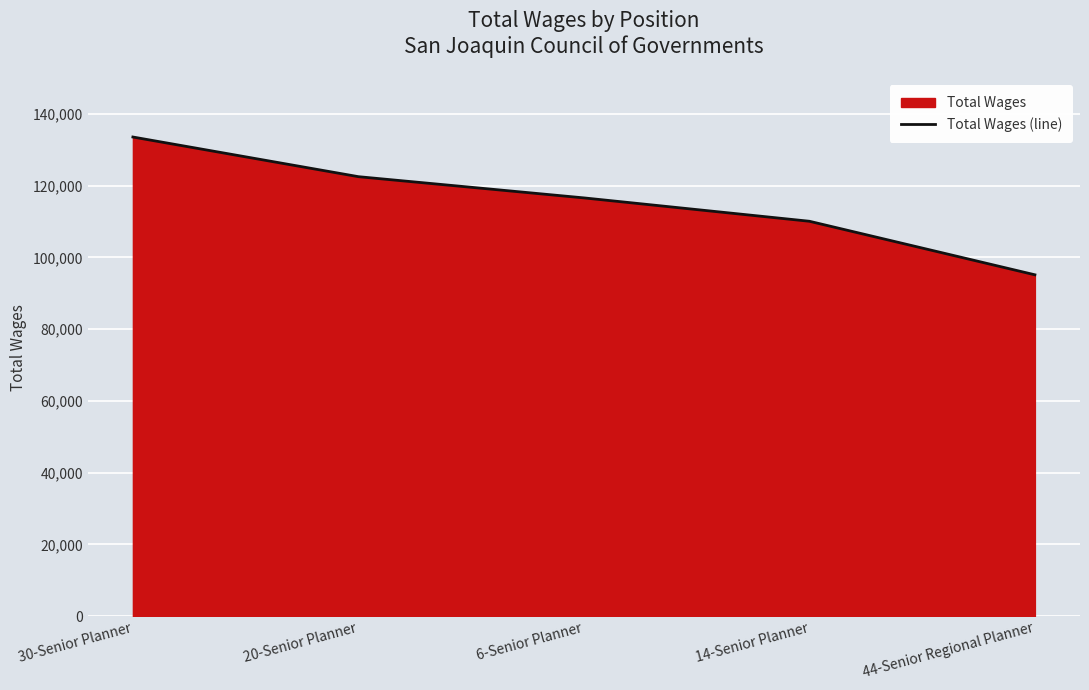

What is the difference between the second highest and second lowest values?

12434